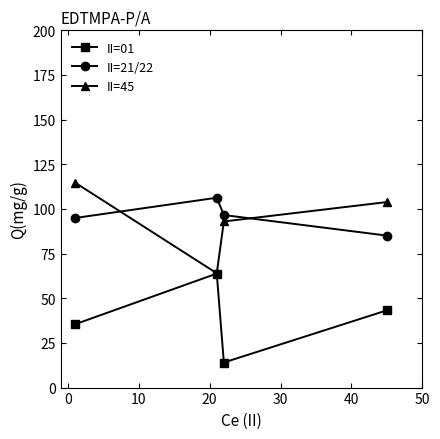

What is the maximum value shown in the chart?

114.8